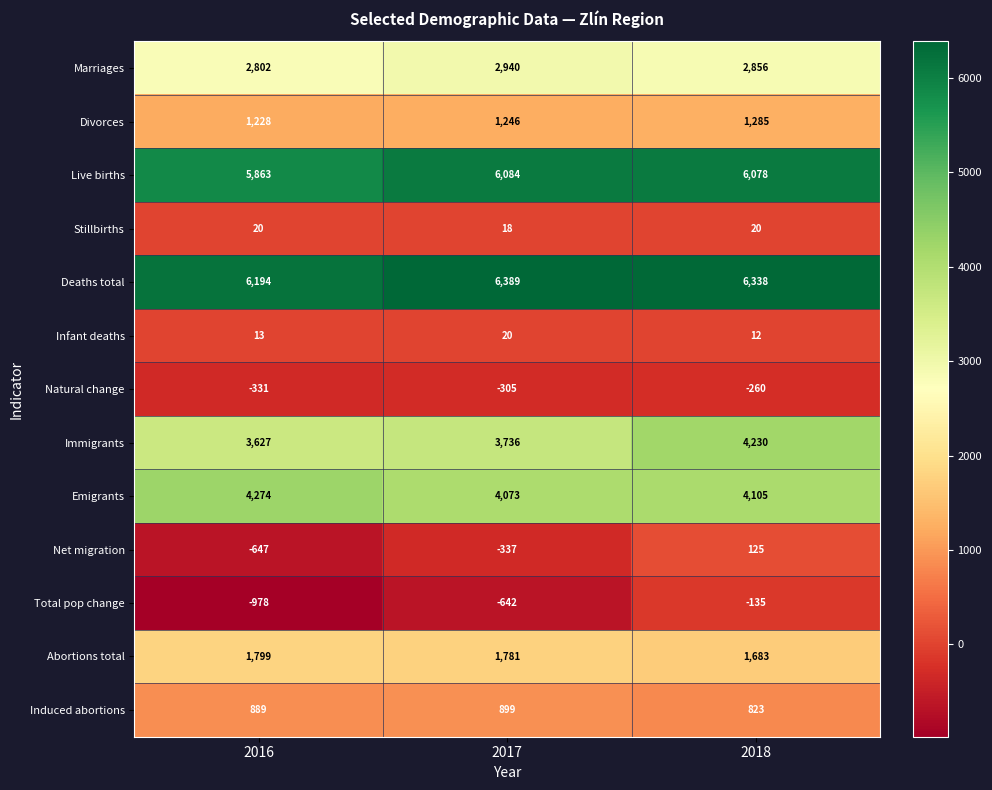

Which label corresponds to the largest value in the chart?

2017